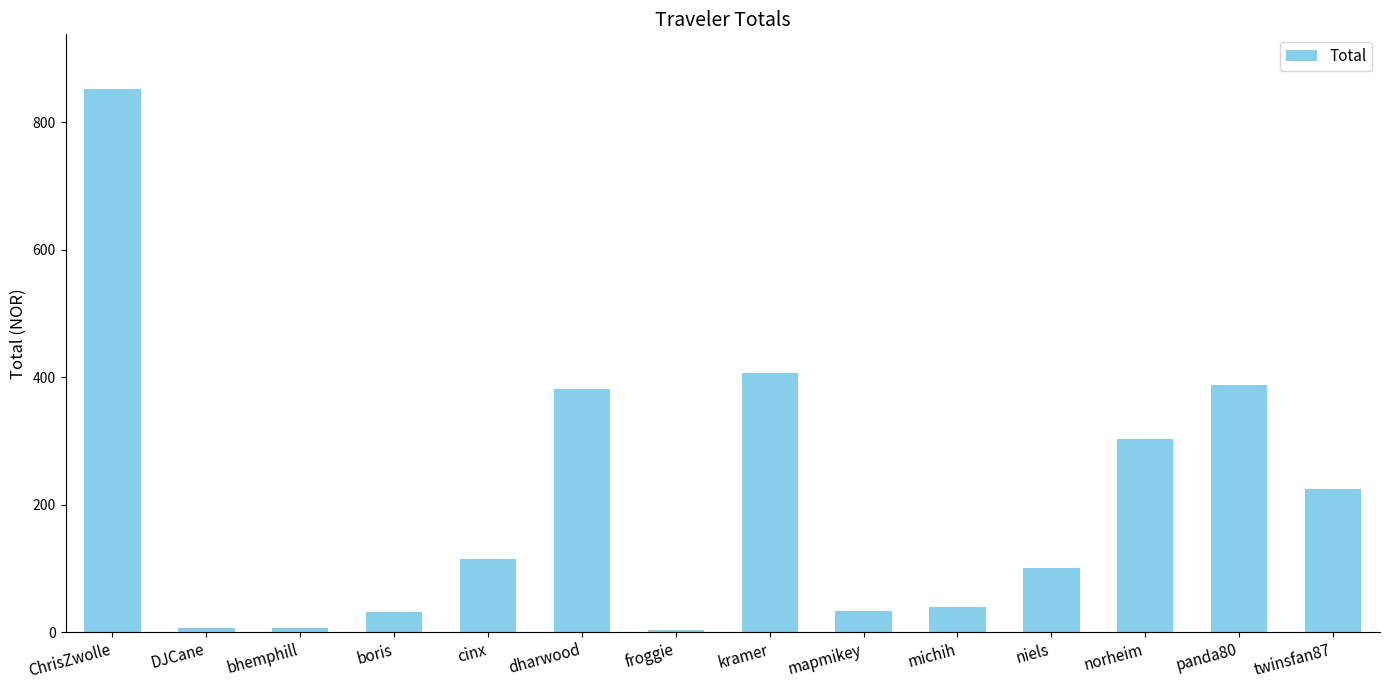

What is the difference between the maximum and minimum values?

848.6